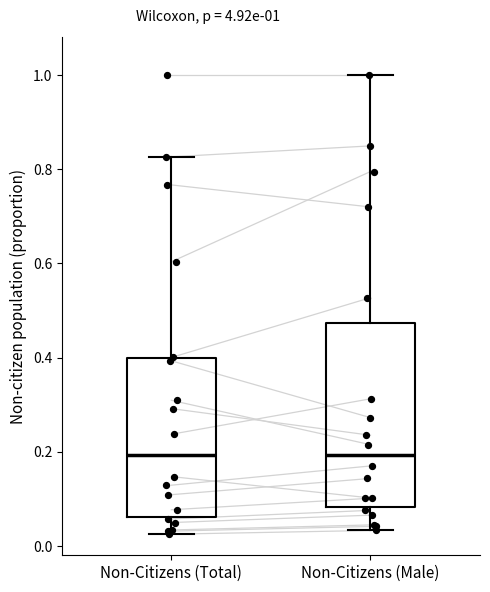

Comparing the boxes themselves (not the whiskers), which one is the tallest?

Non-Citizens (Male)